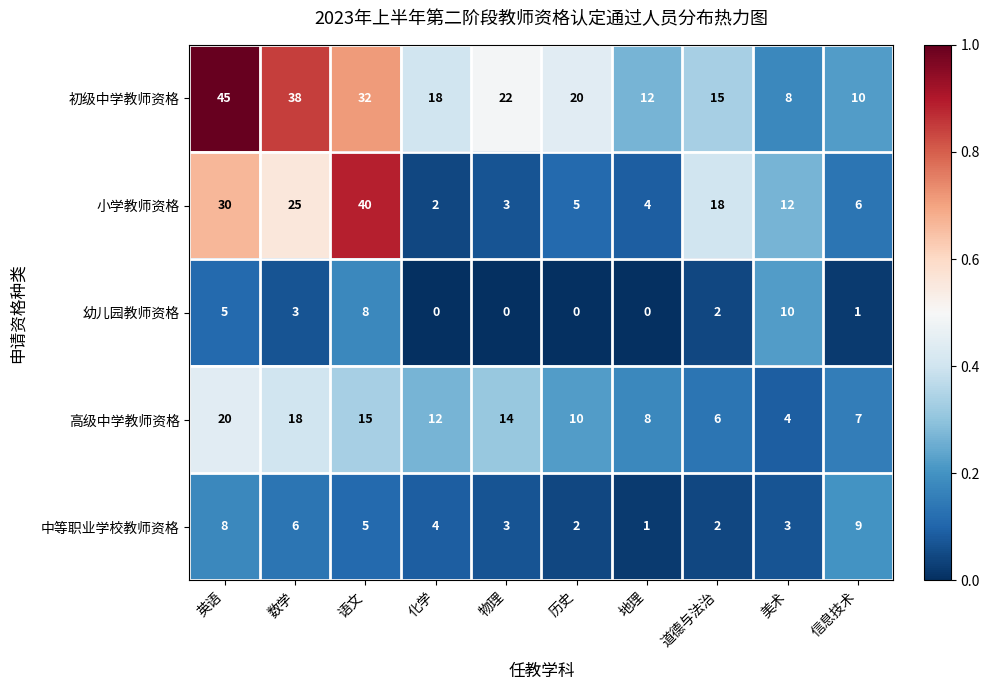

At 数学, list the series in order from smallest to largest.

幼儿园教师资格, 中等职业学校教师资格, 高级中学教师资格, 小学教师资格, 初级中学教师资格